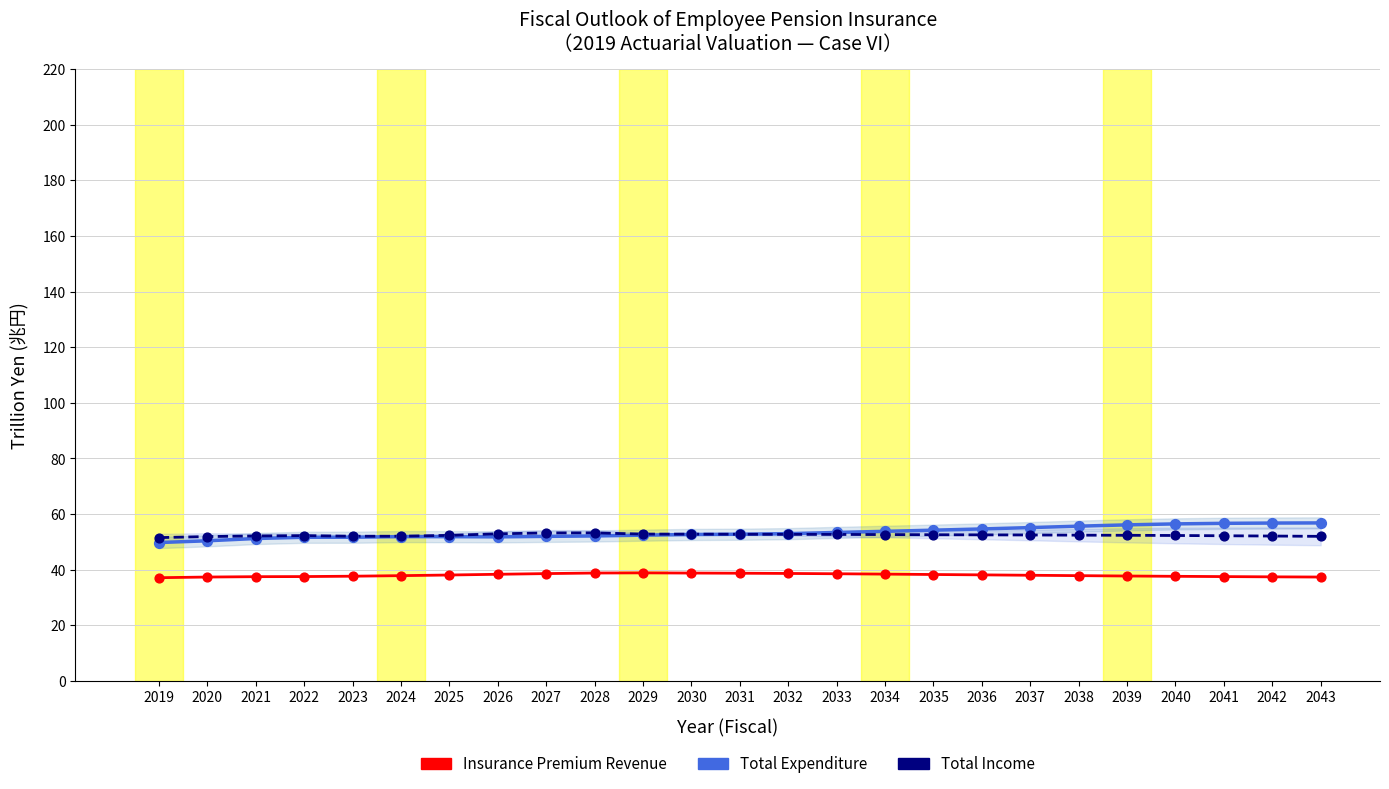

Which series has the largest Y range (max minus min)?

Total Expenditure